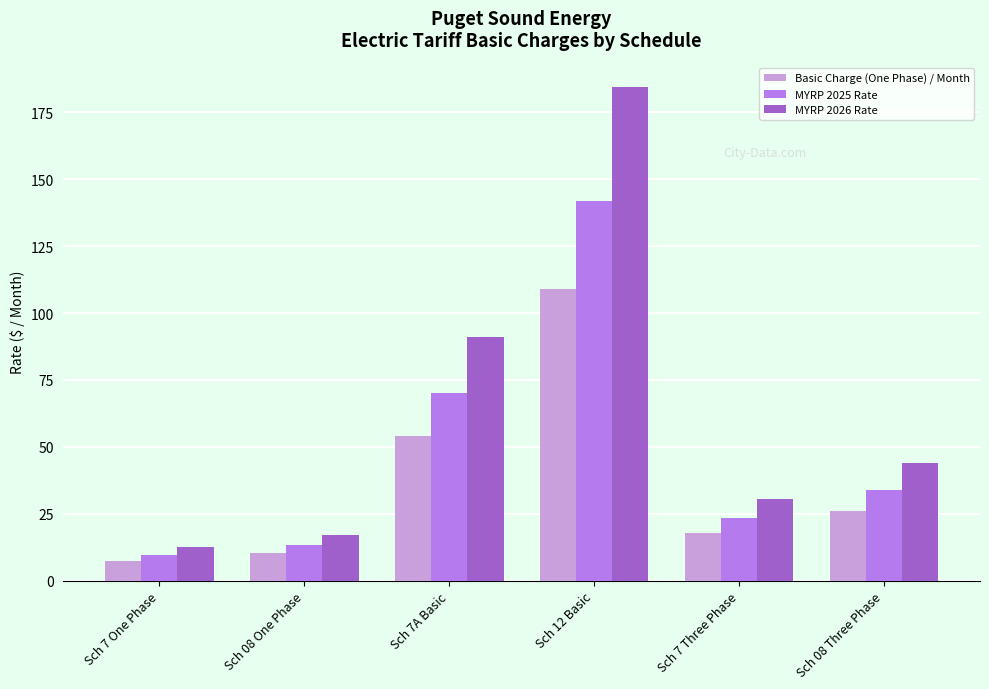

At how many categories does at least one series exceed 113?

1